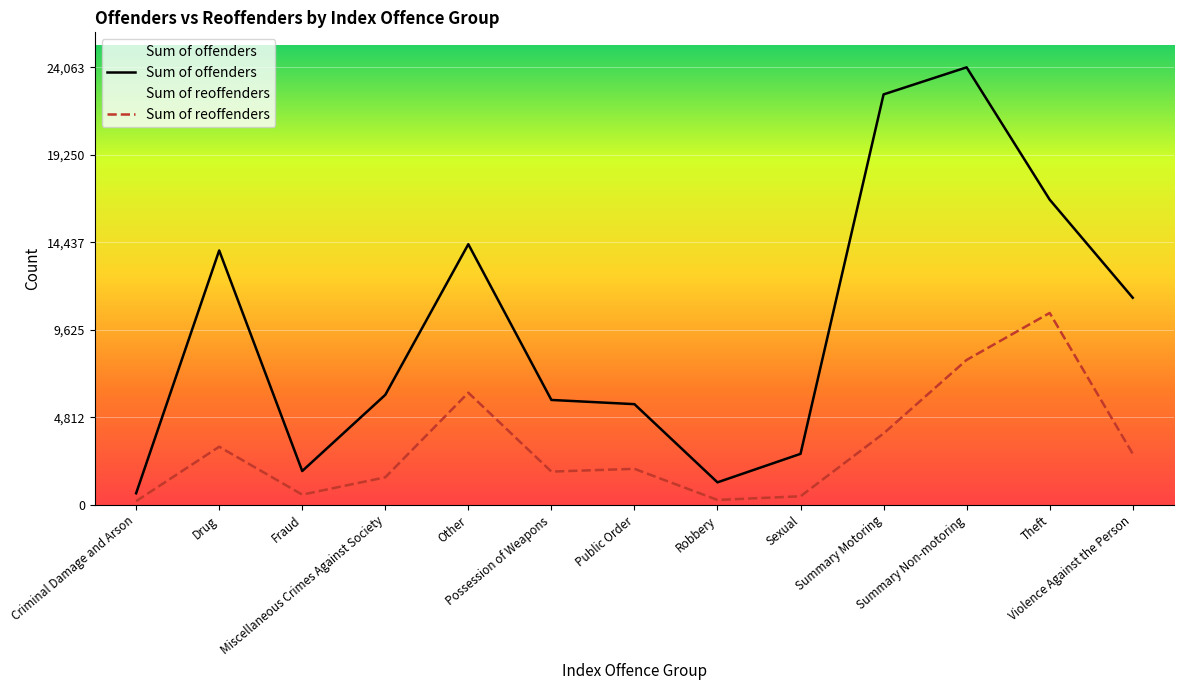

Does the chart display data point markers on the line(s)?

No